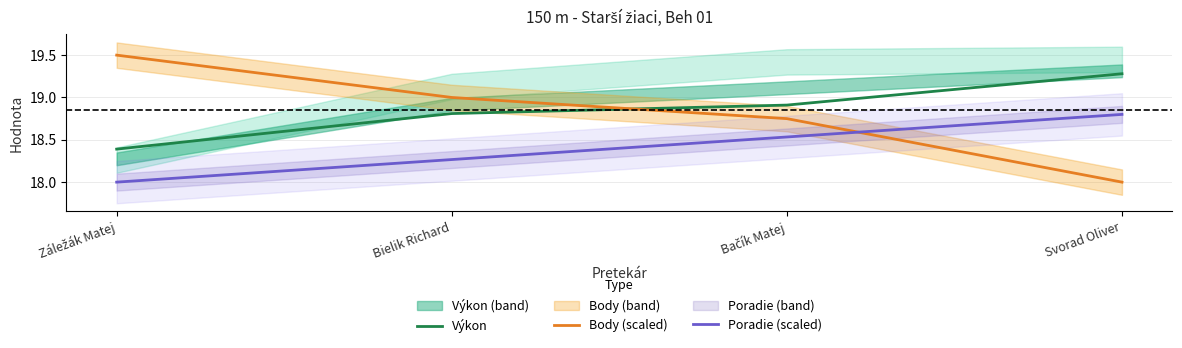

What is the maximum value for Poradie (scaled)?

18.8